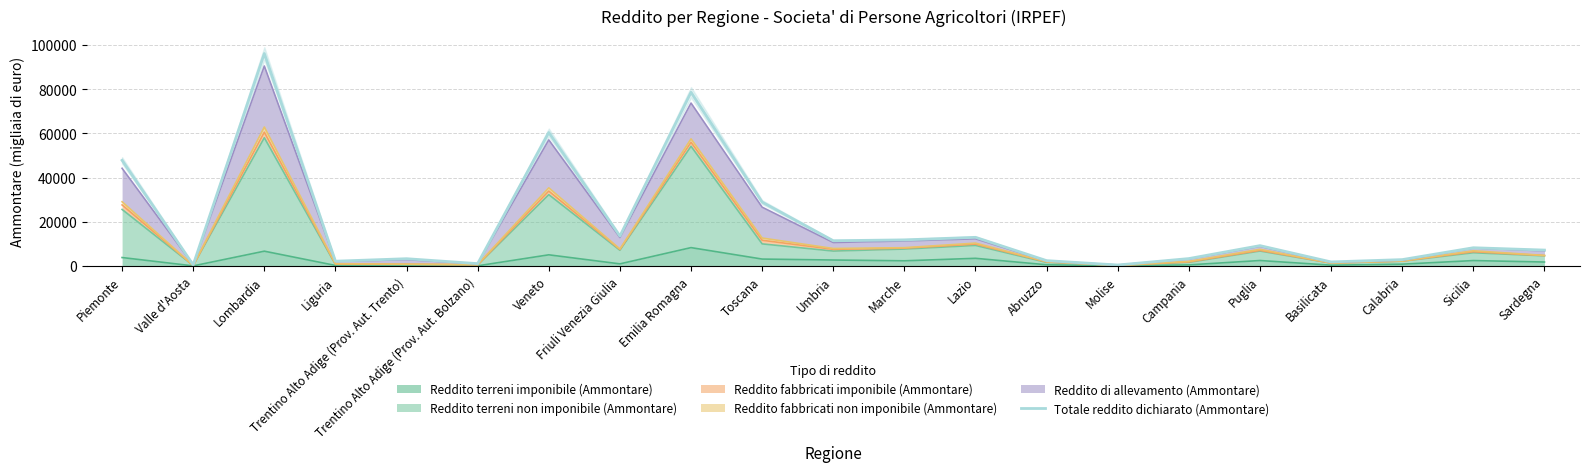

Where is the first local maximum?

Lombardia